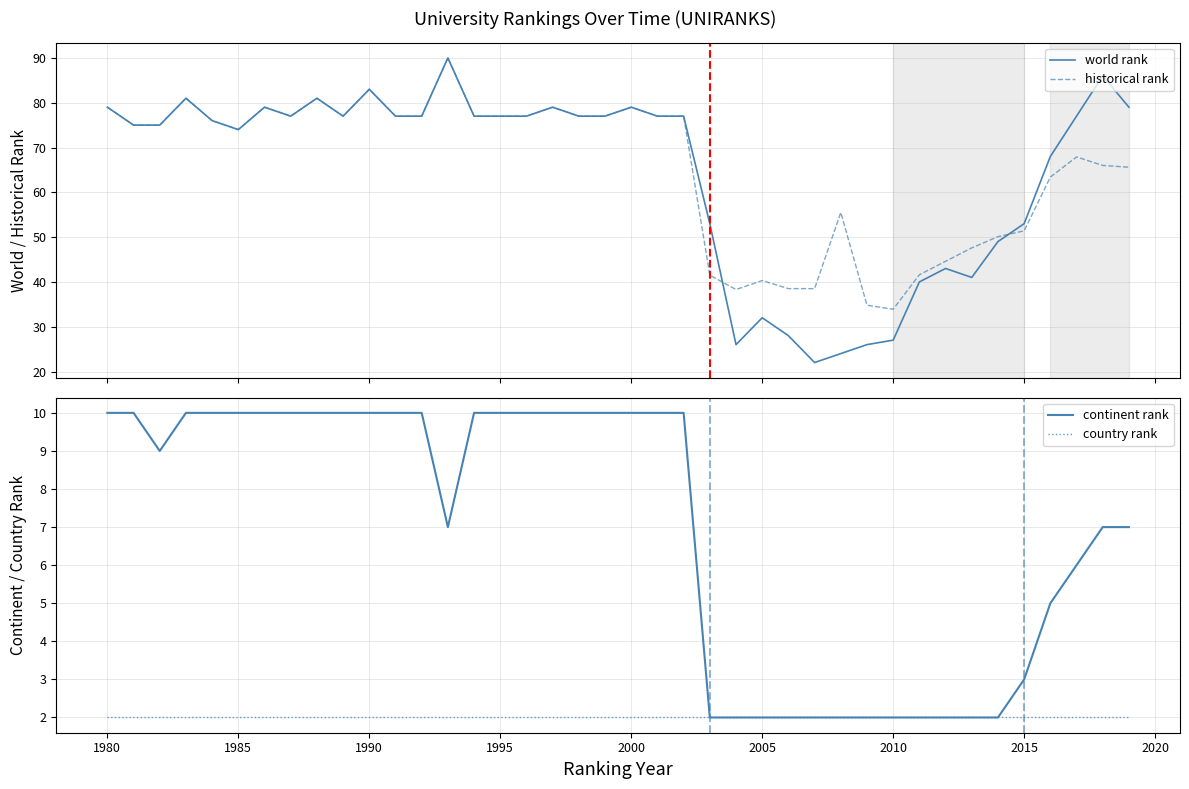

What is the greatest value displayed?

90.0